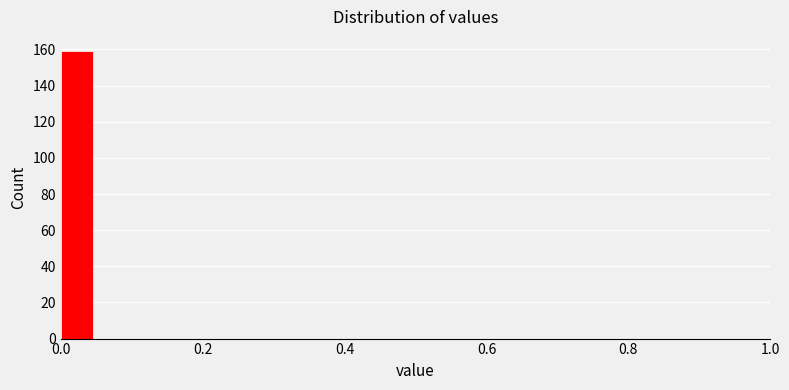

Read against the x-axis, roughly where is the centre of the tallest bar?

0.02